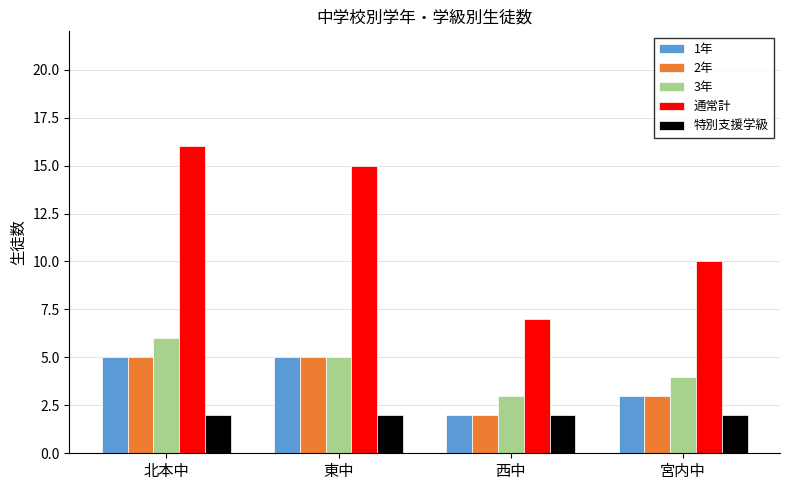

What is the label of the 2nd bar from the right?

西中